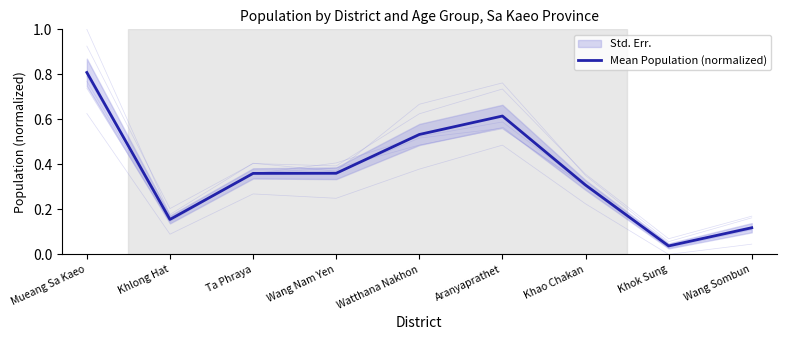

Does the chart display data point markers on the line(s)?

No